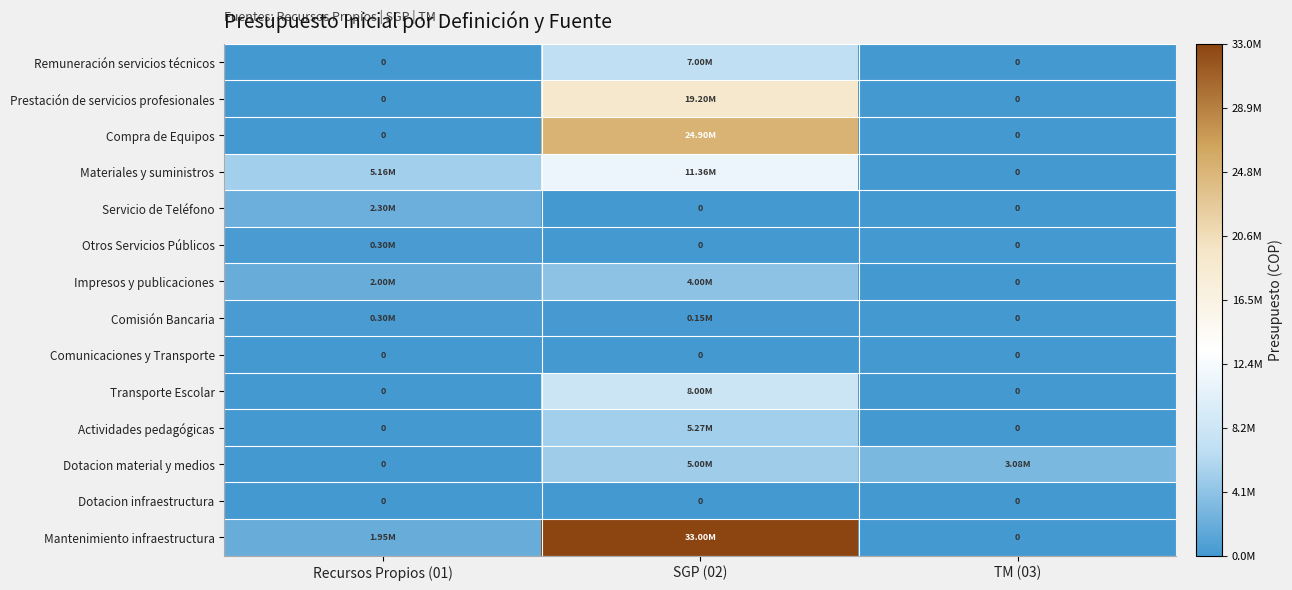

How many series are shown in this chart?

14